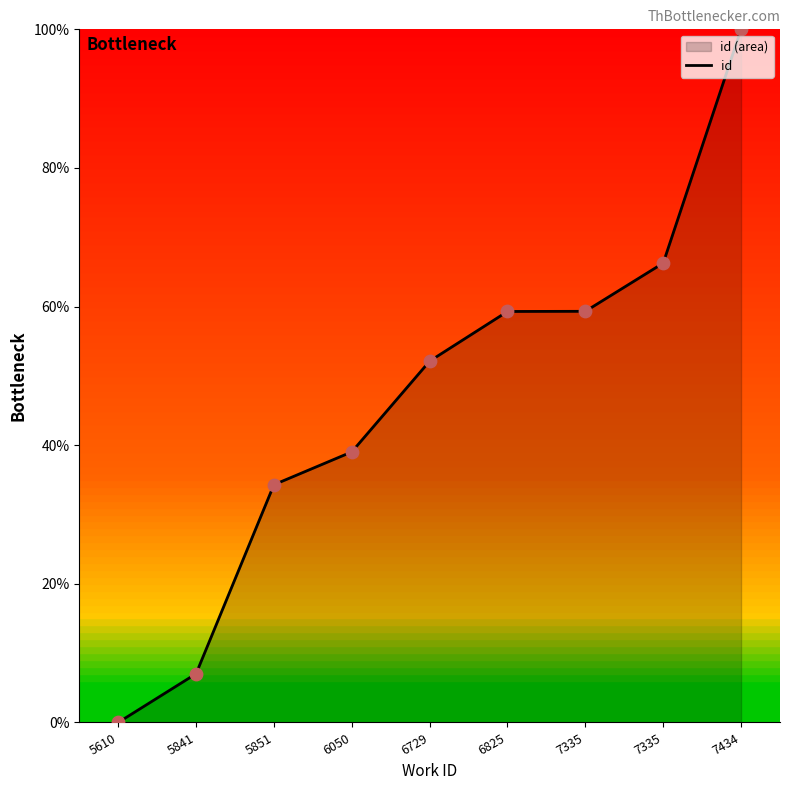

Which has a higher value, 6050 or 6729?

6729